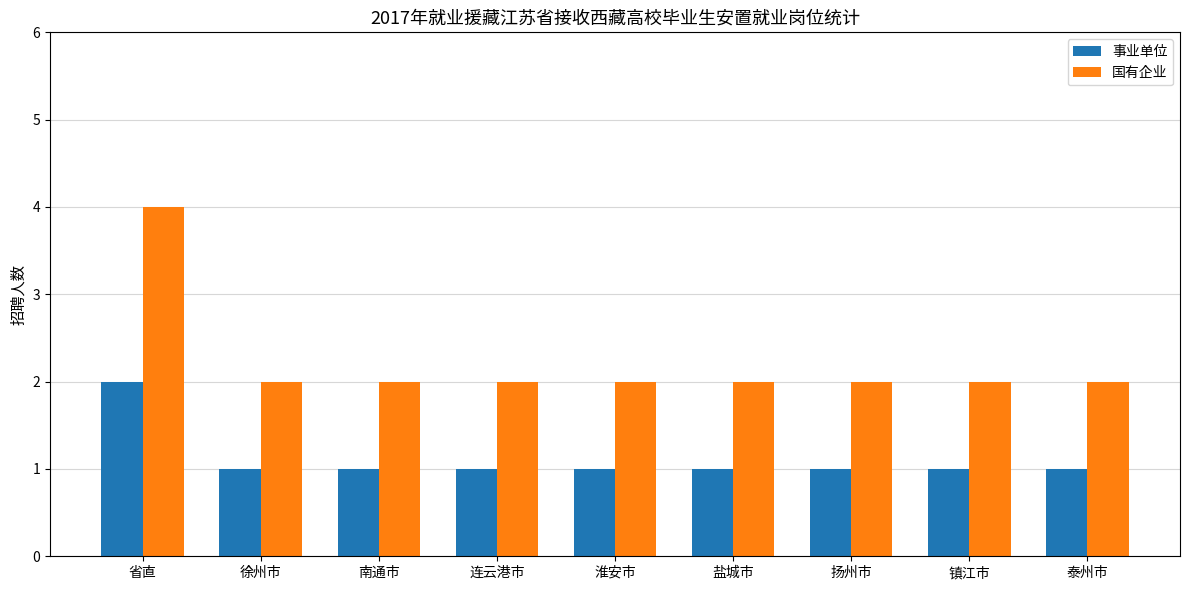

What is the maximum value for 国有企业?

4